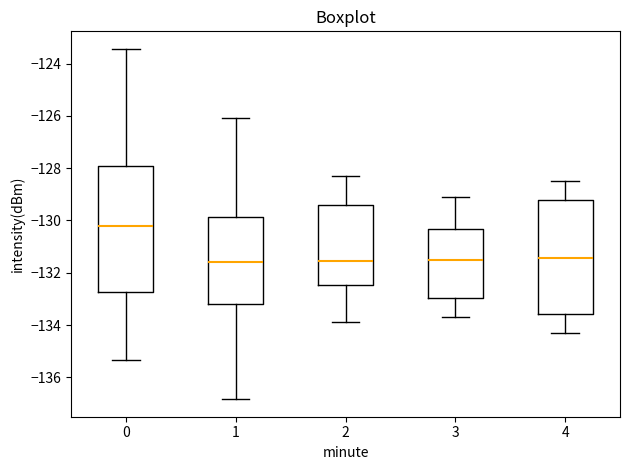

Comparing the boxes themselves (not the whiskers), which one is the tallest?

0